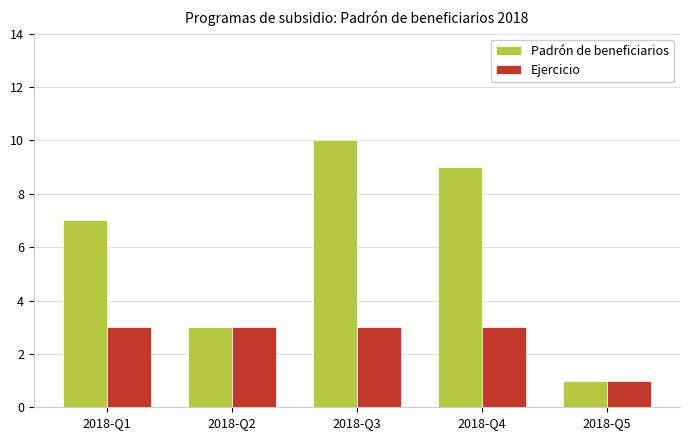

True or false: Ejercicio has a value of 0 at 2018-Q5.

False